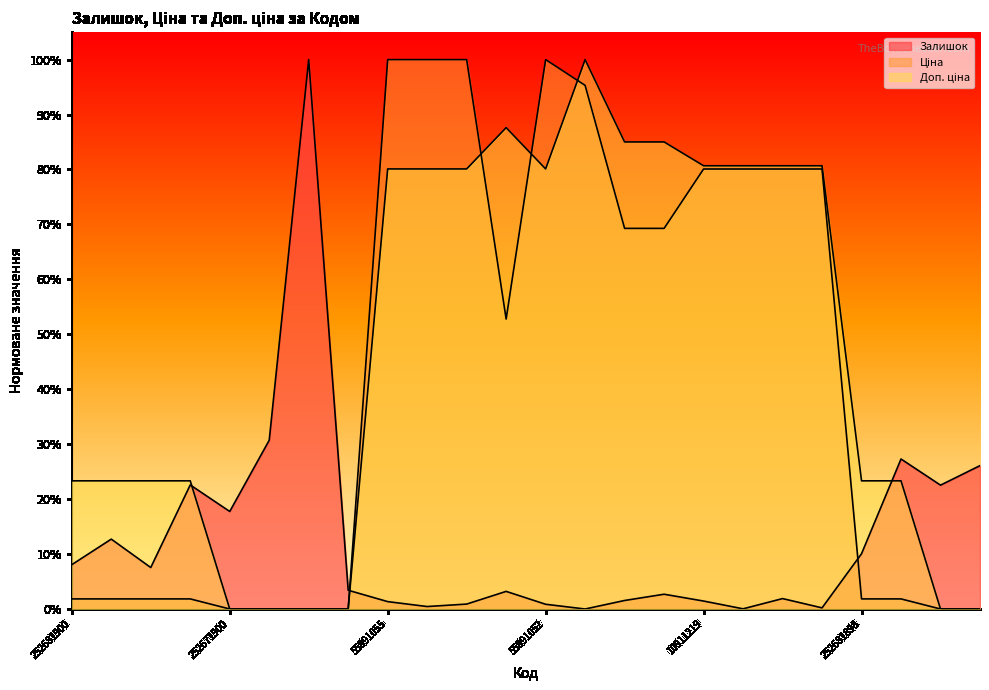

What is the sum of the Ціна values at 252681899 and 55891055?

1.0